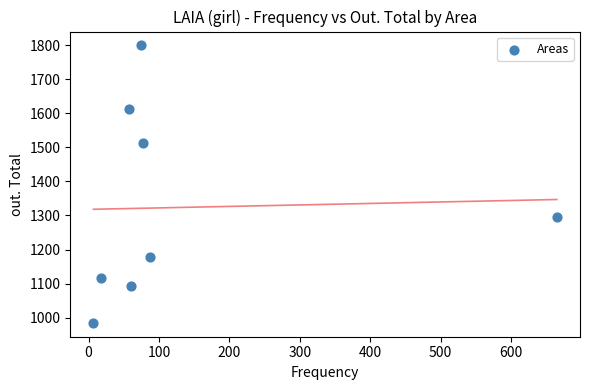

What is the range of X values (max minus min)?

658